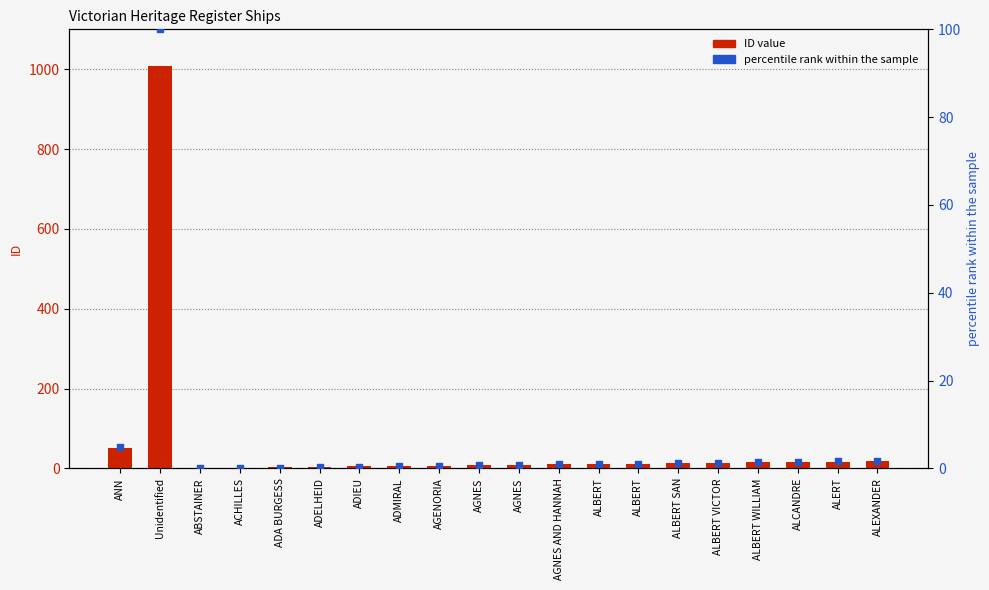

Which series has the largest Y range (max minus min)?

ID value